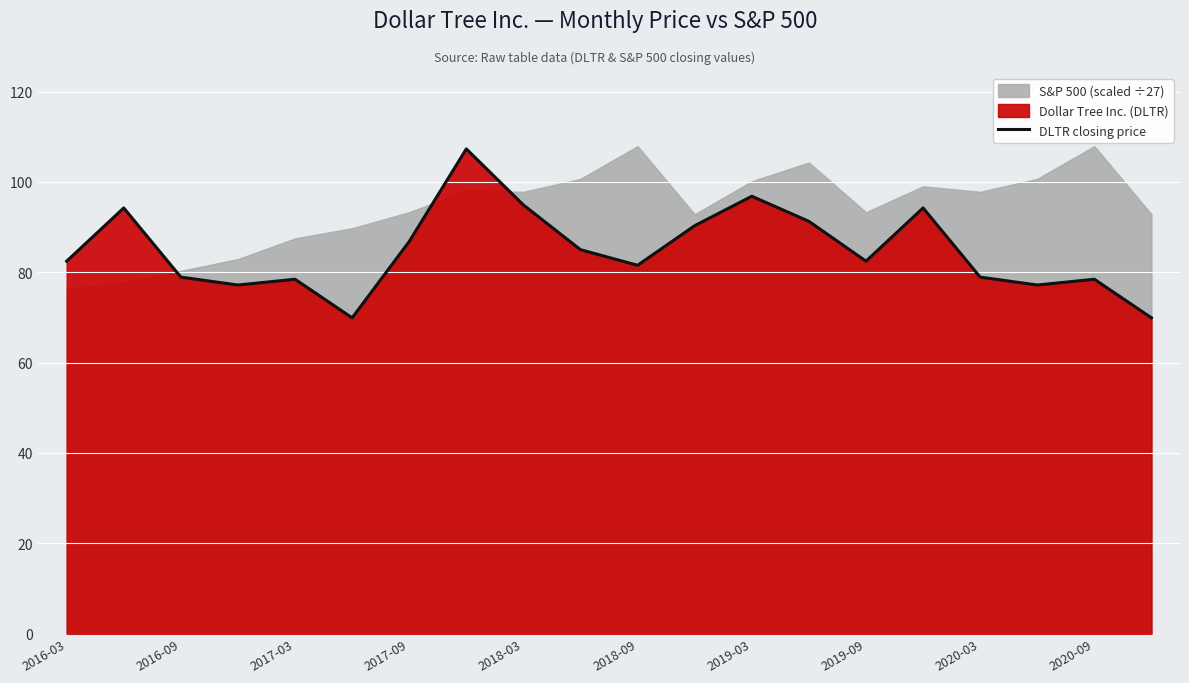

Is it true that DLTR closing price equals 168.1 at 2019-03?

False